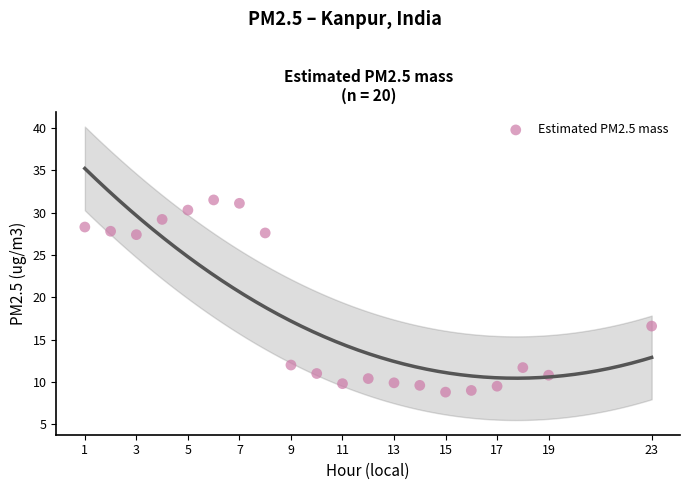

What is the range of Y values (max minus min)?

22.7